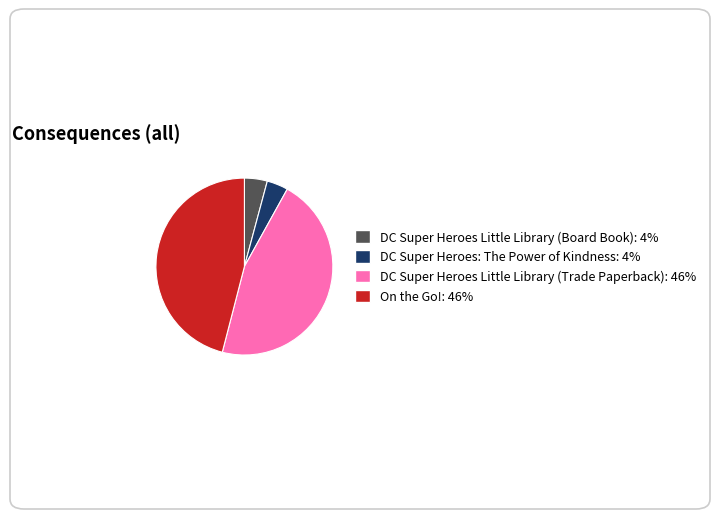

Is there any slice that represents more than half of the pie?

No